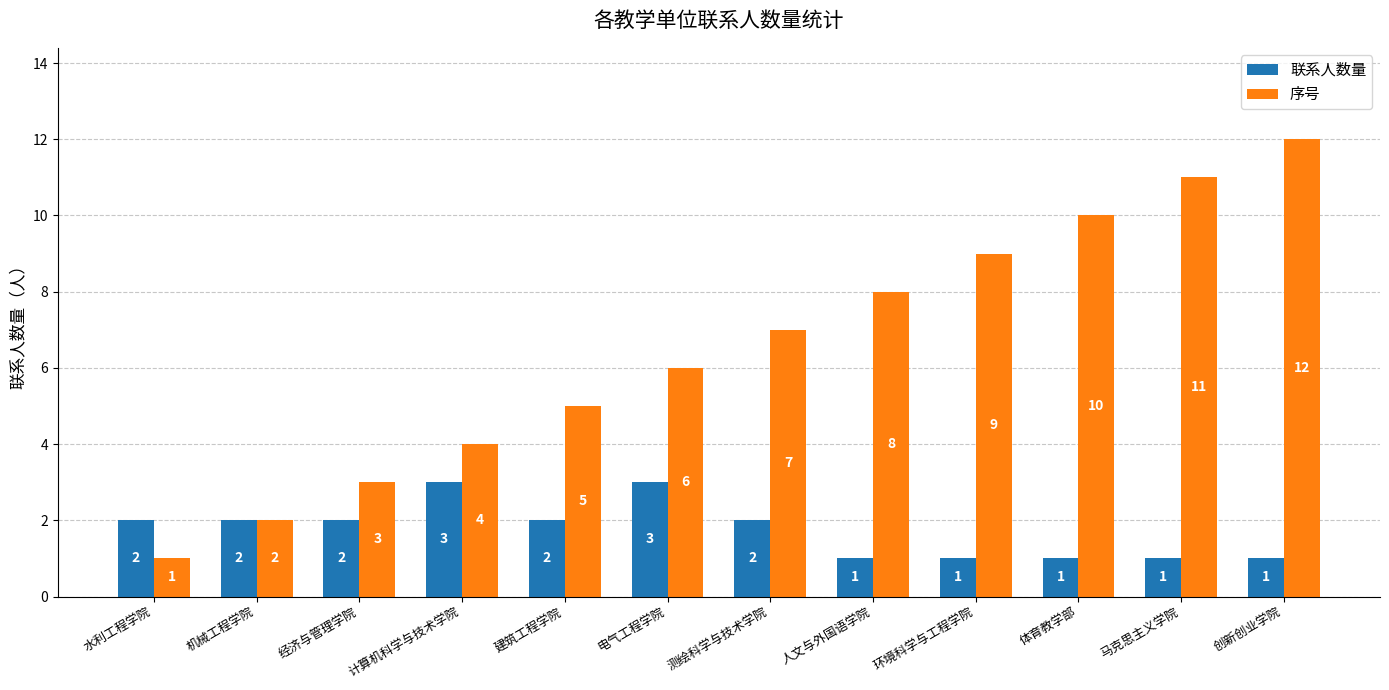

What is the value of the 联系人数量 bar at the 11th from the left?

1